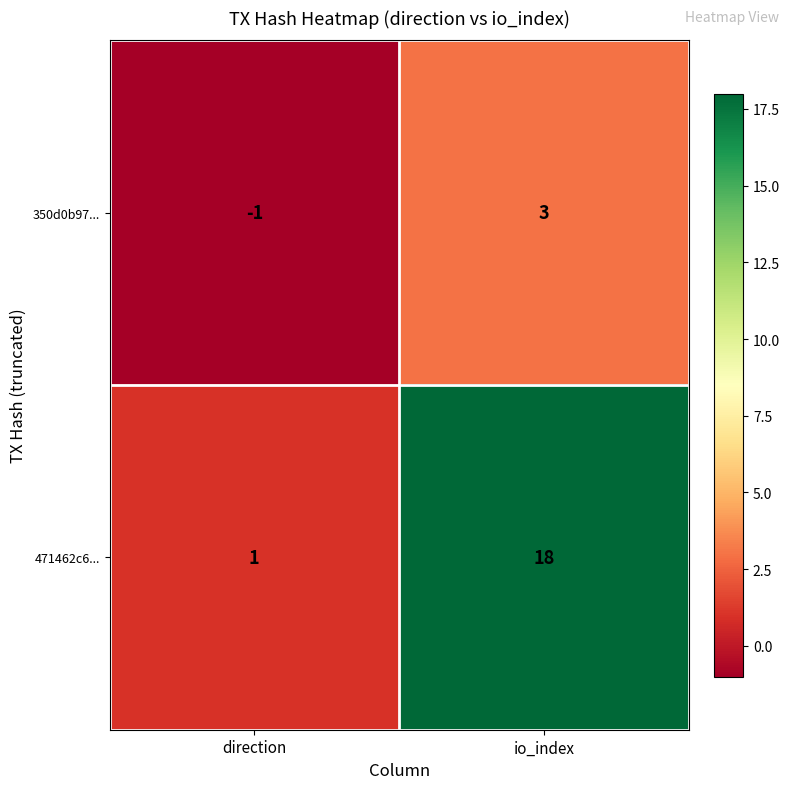

Which series changed the most between direction and io_index?

471462c6...